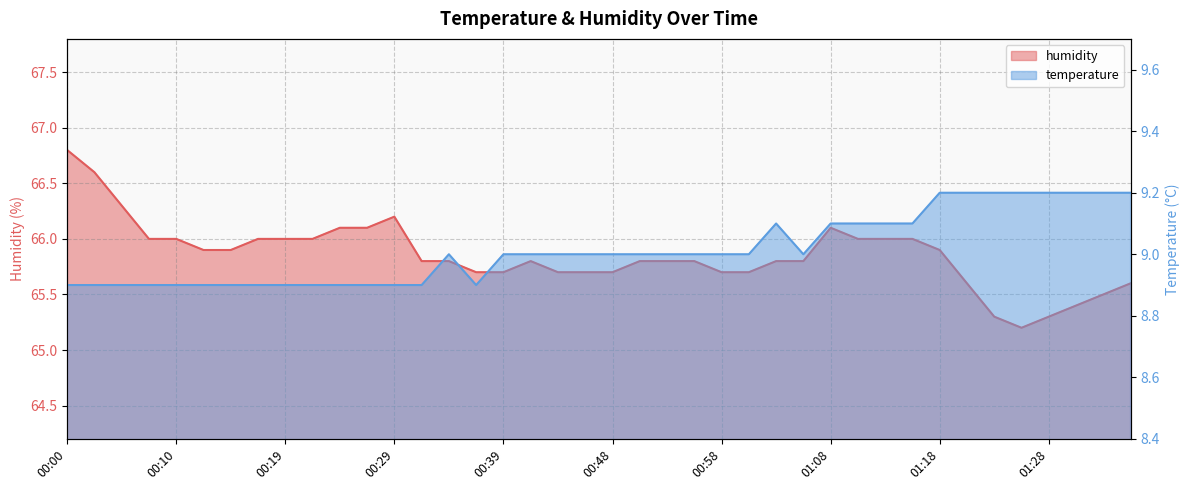

At how many categories does at least one series exceed 53?

40